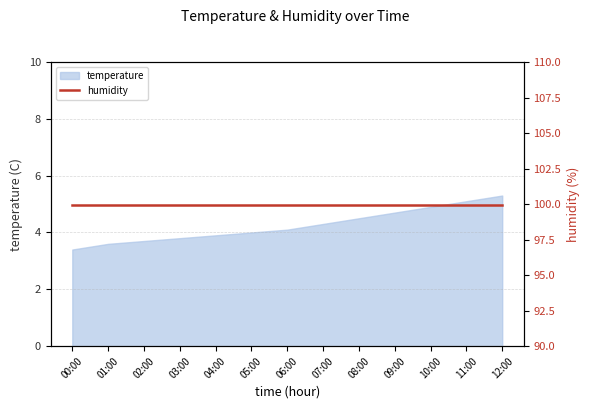

How many categories are shown in the chart?

13